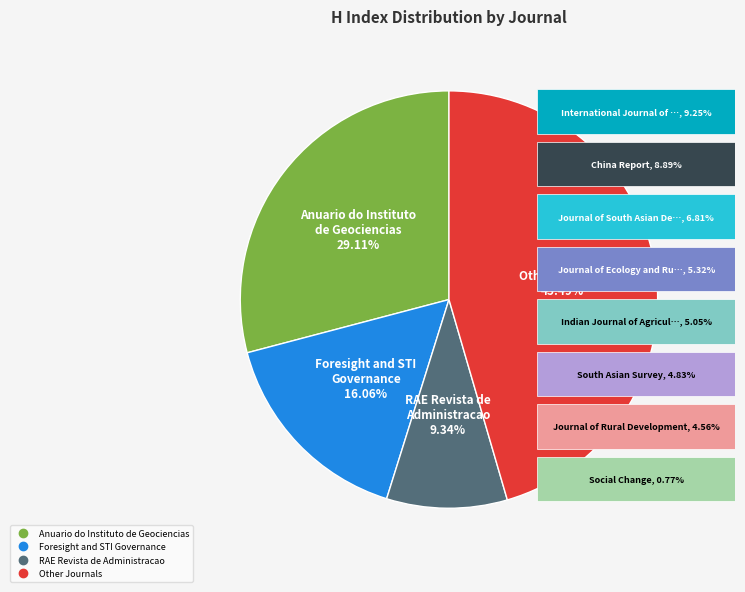

How many slices are in this pie chart?

4